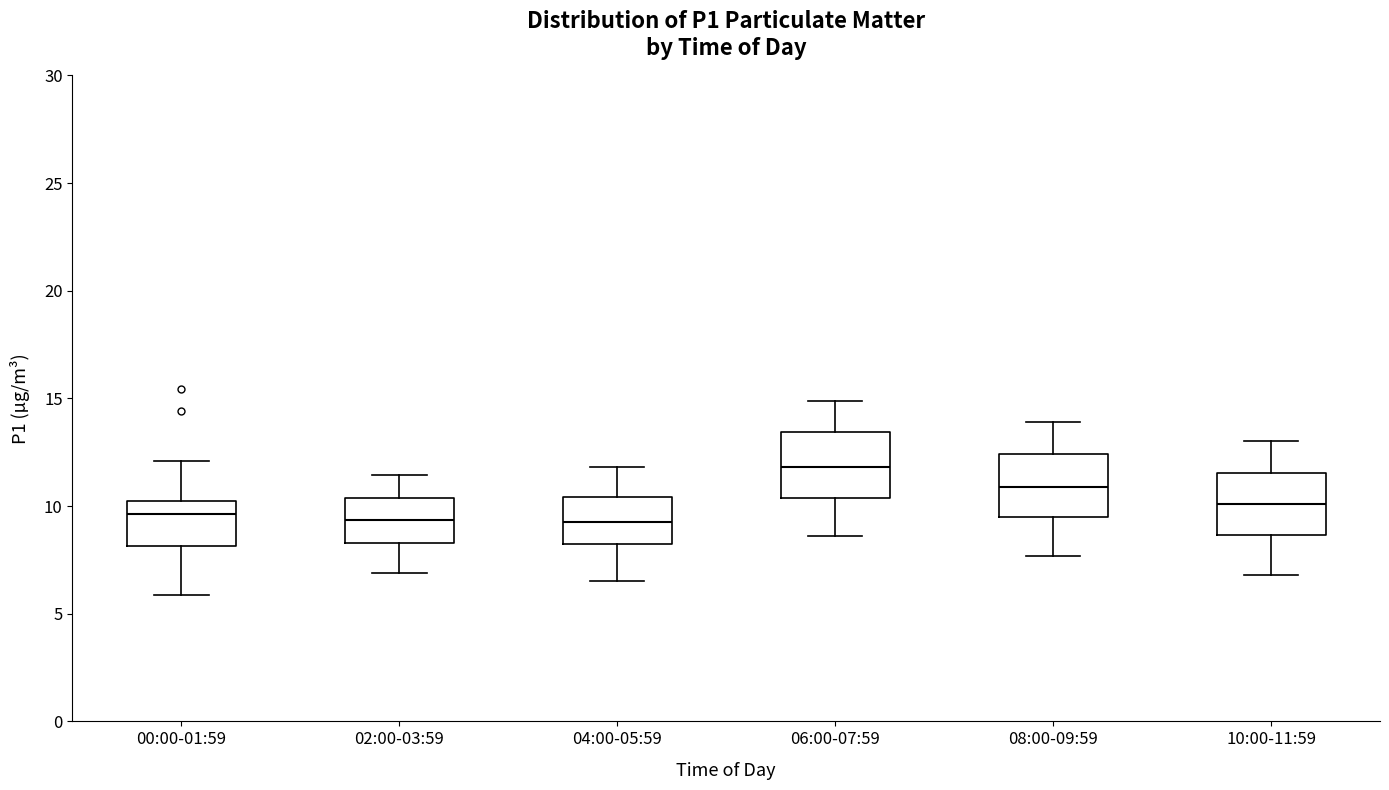

Reading left to right, transcribe this box plot: for each box, give where its median line is, the range the box spans, and where its two whiskers end, as read against the y-axis. The values are not printed on the chart, so give them approximately, as read against the axis.

00:00-01:59: median 9.5, box 8.0 to 10.0, whiskers 6.0 to 12.0
02:00-03:59: median 9.5, box 8.5 to 10.5, whiskers 7.0 to 11.5
04:00-05:59: median 9.5, box 8.0 to 10.5, whiskers 6.5 to 12.0
06:00-07:59: median 12.0, box 10.5 to 13.5, whiskers 8.5 to 15.0
08:00-09:59: median 11.0, box 9.5 to 12.5, whiskers 7.5 to 14.0
10:00-11:59: median 10.0, box 8.5 to 11.5, whiskers 7.0 to 13.0